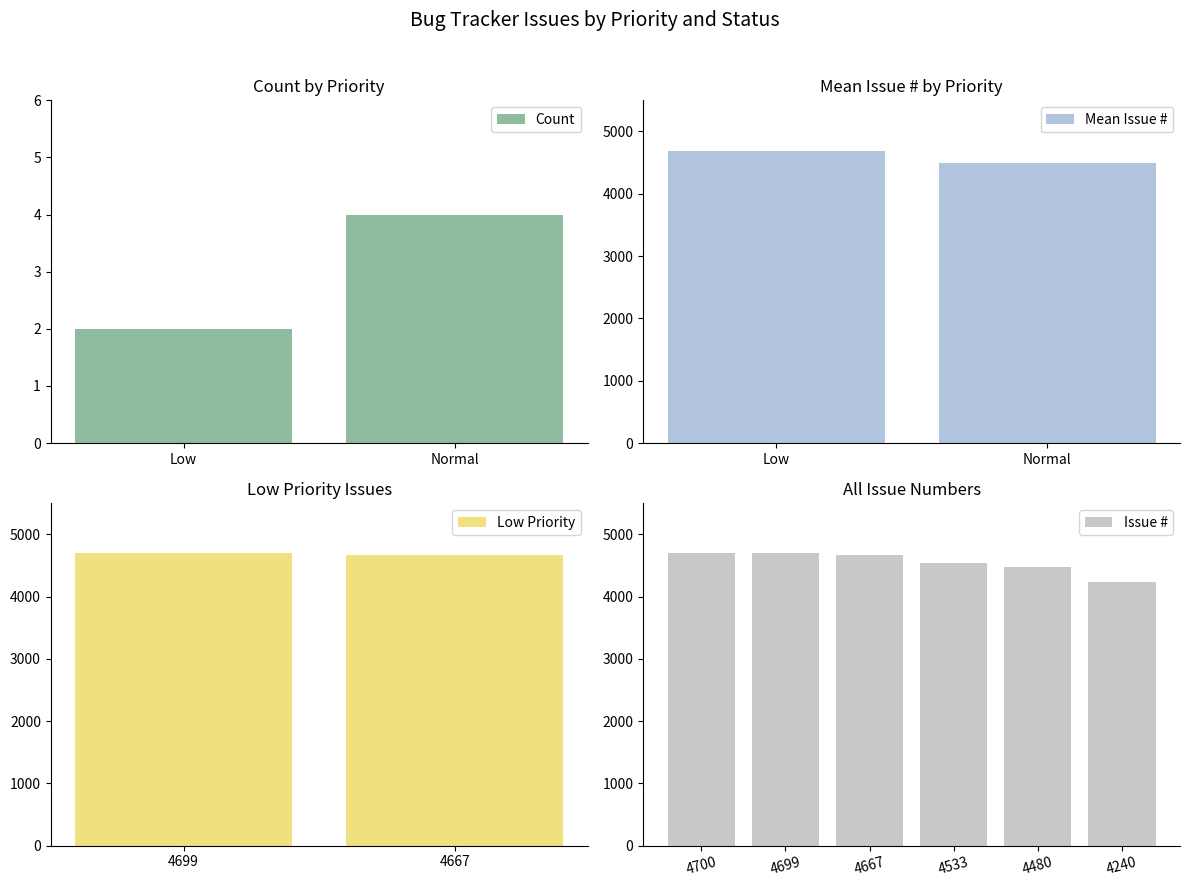

Where is the data nearest to the value 4470?

4480